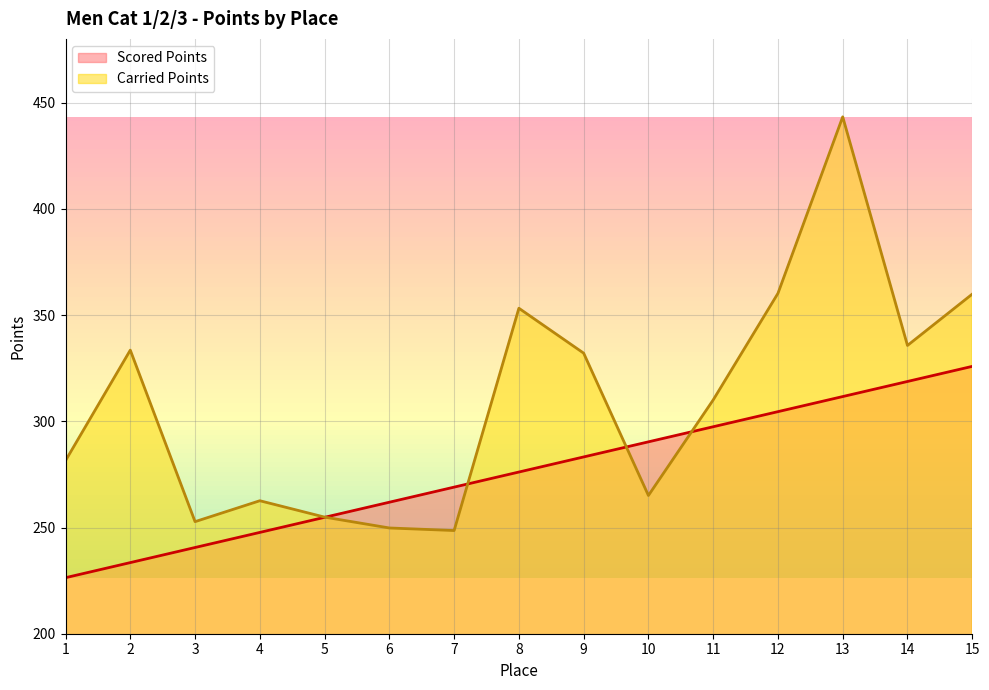

At how many categories does at least one series exceed 277?

10